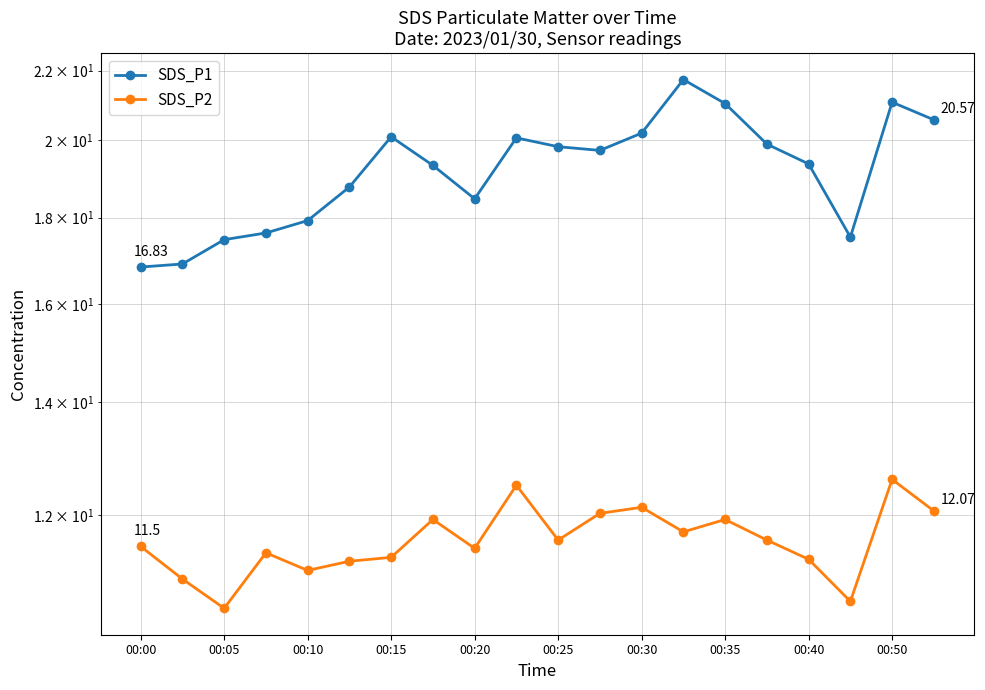

True or false: SDS_P1 and SDS_P2 intersect in this chart.

False